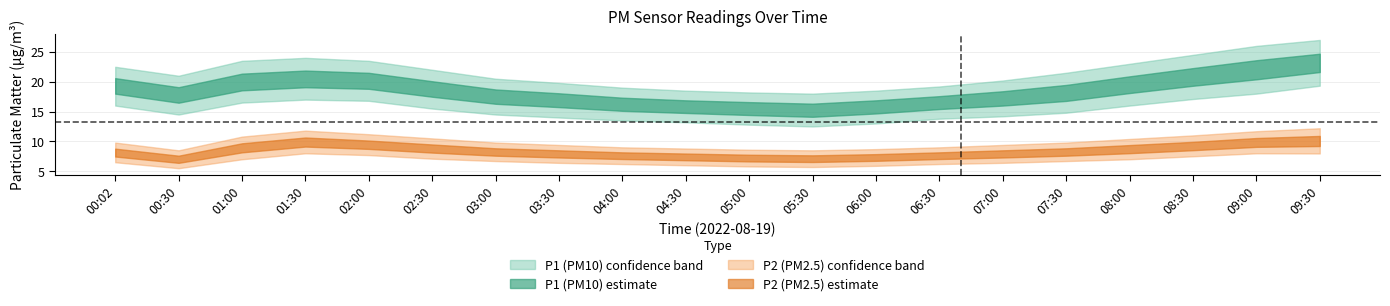

True or false: P1_lower and P2_lower cross at least once.

False